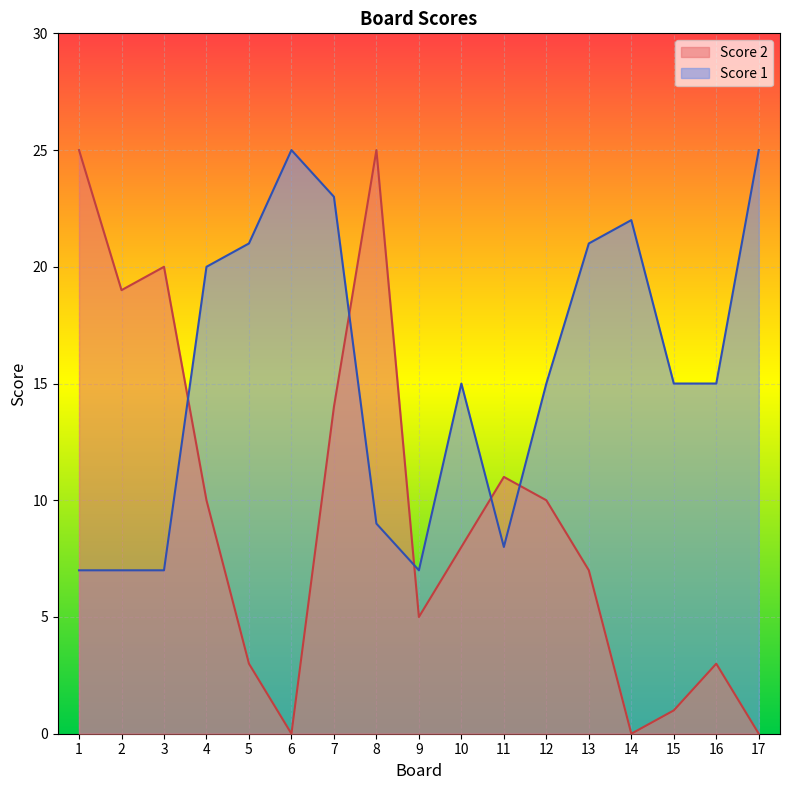

True or false: Score 2 and Score 1 cross at least once.

True